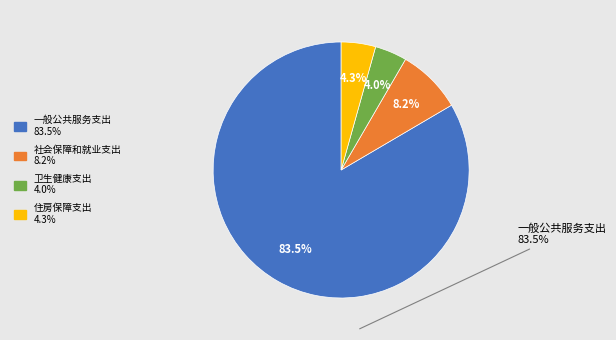

Is there a majority slice in this chart?

Yes